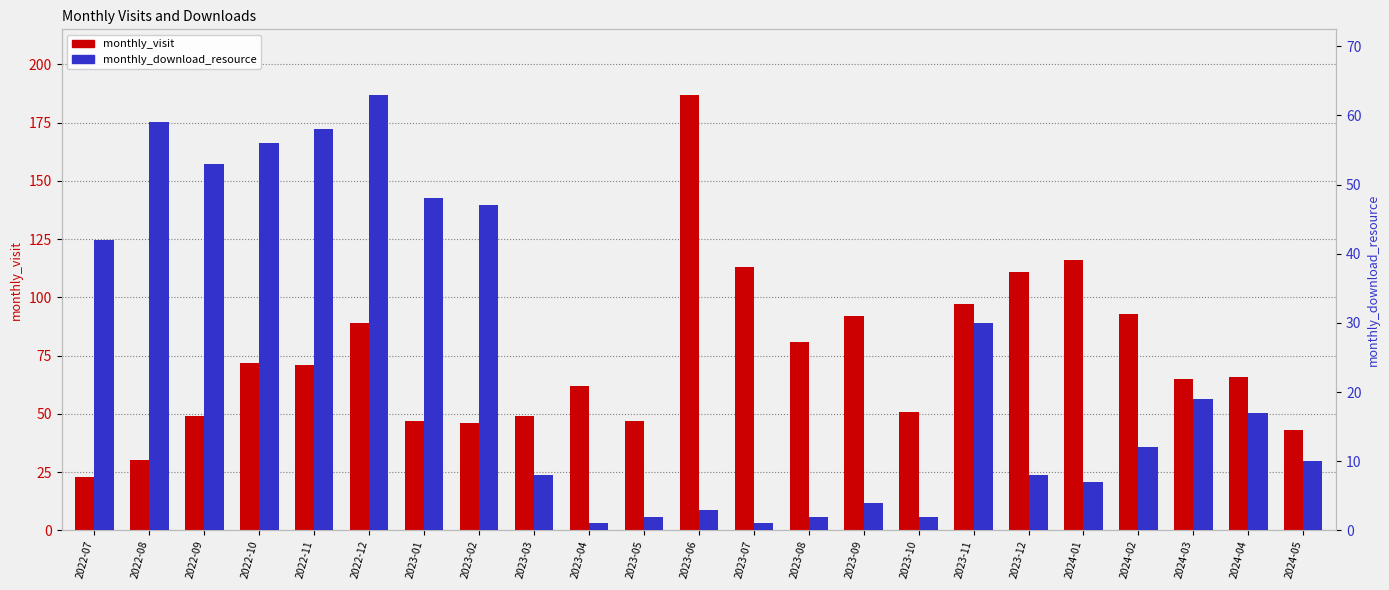

At which category is the sum across all series the highest?

2023-06